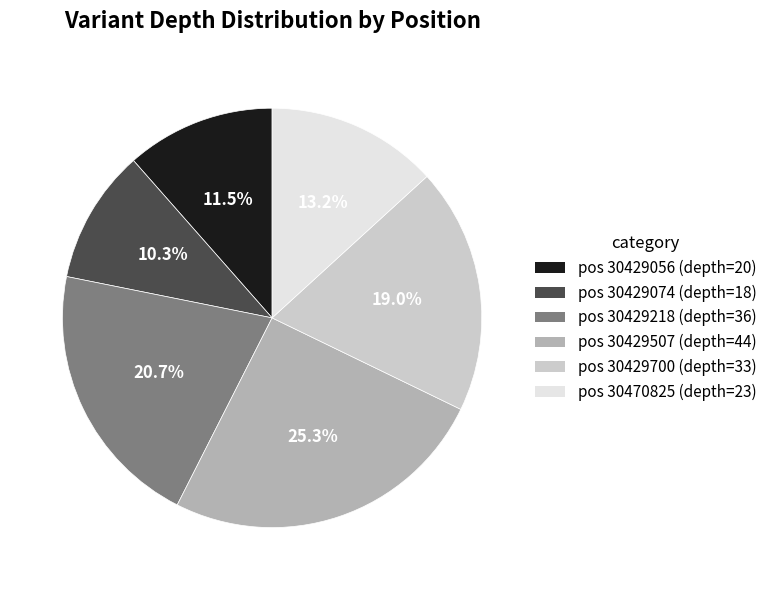

Does any single category account for the majority?

No